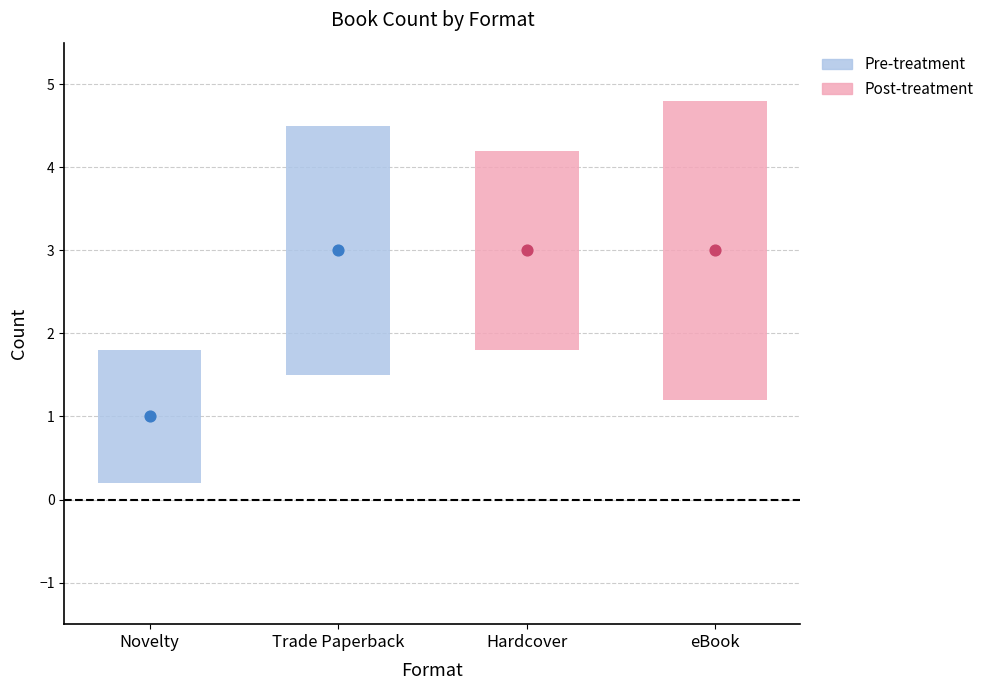

What is the change in value from Novelty to Trade Paperback?

+2